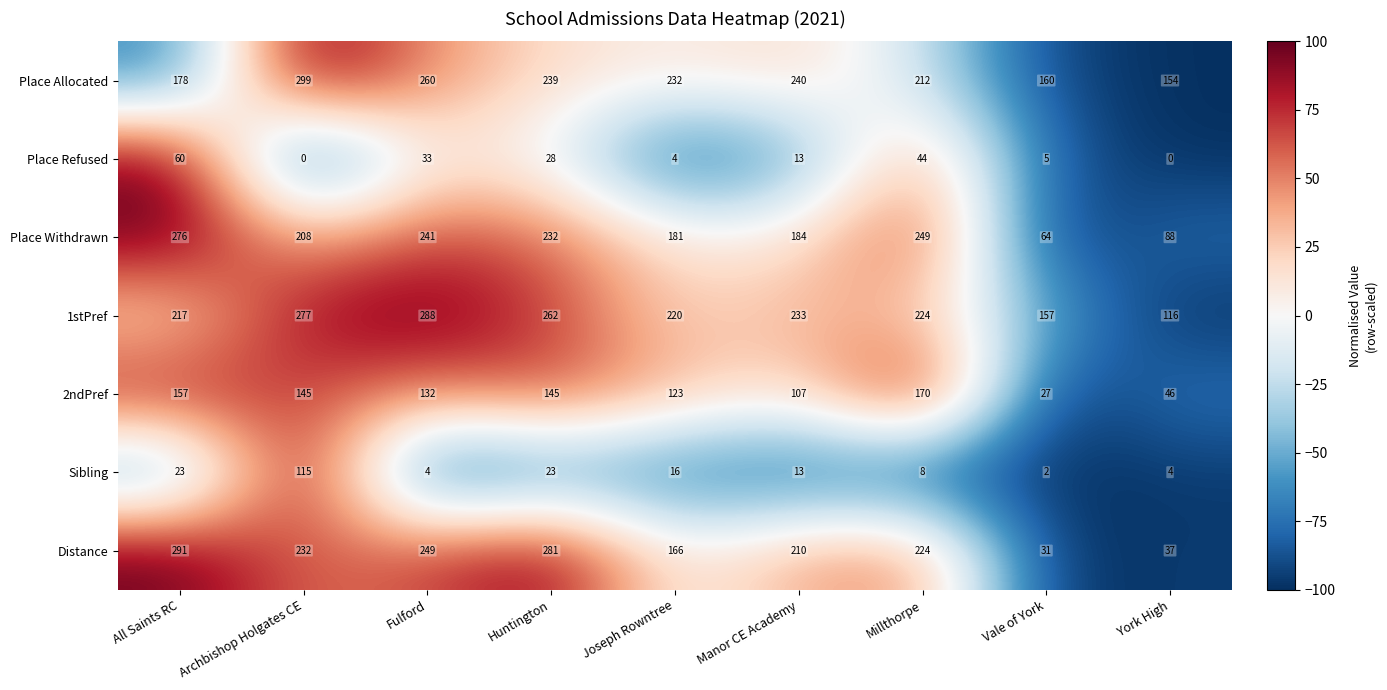

Rank the series by their maximum value, from highest to lowest.

Place Allocated, Distance, 1stPref, Place Withdrawn, 2ndPref, Sibling, Place Refused